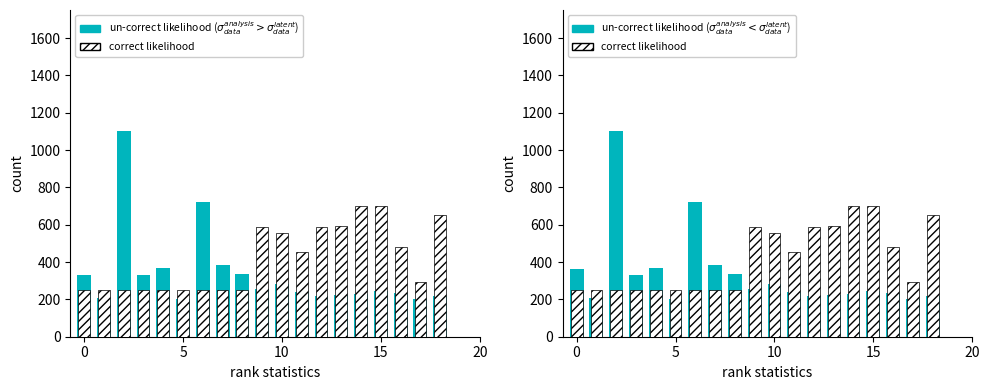

What is the value of the correct likelihood bar at the 17th from the left?

478.0